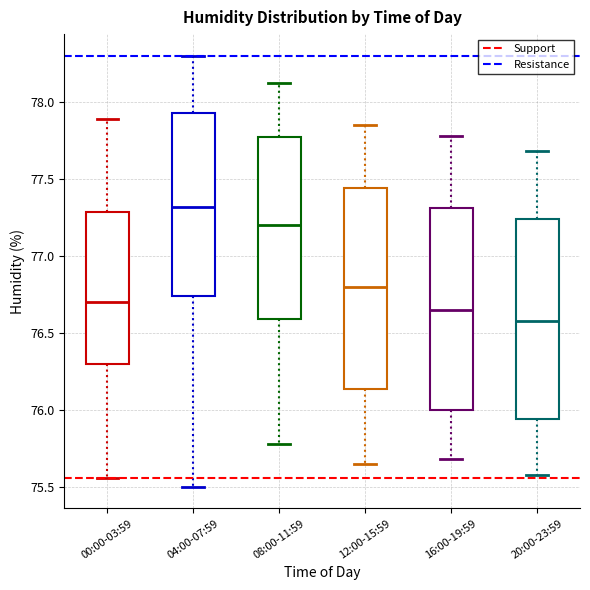

Where does the lower whisker of the box for 16:00-19:59 end on the y-axis? The values are not printed on the chart, so give them approximately, as read against the axis.

75.70